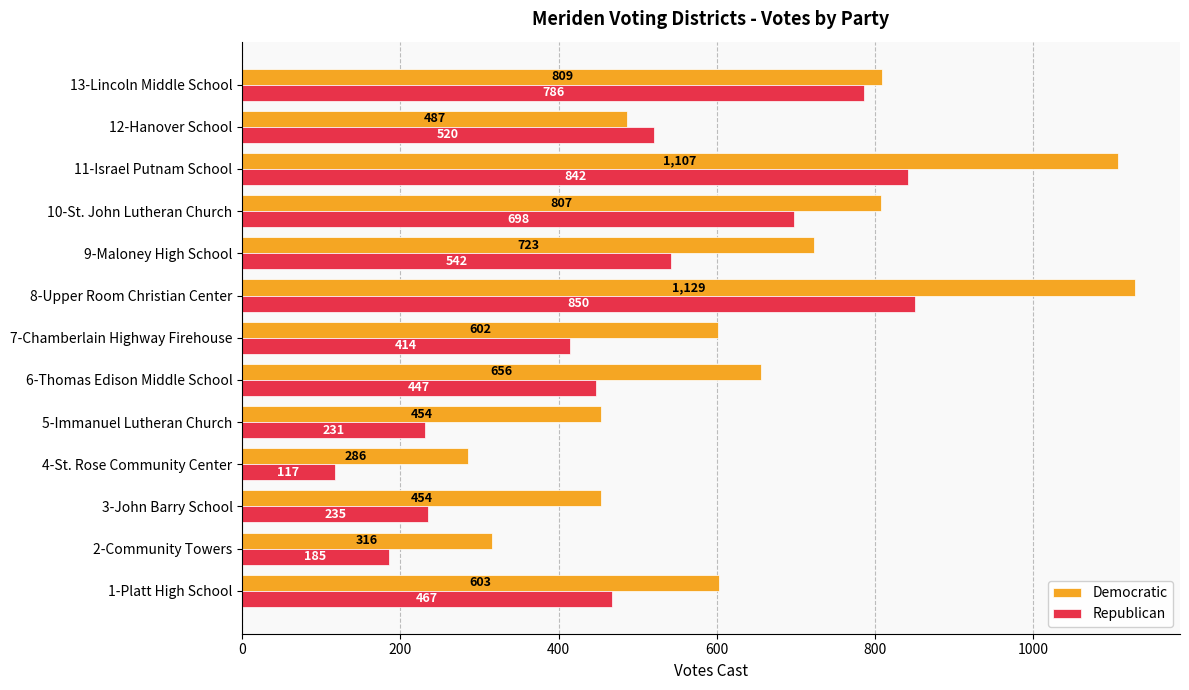

List the series in order of their peak value, lowest first.

Republican, Democratic